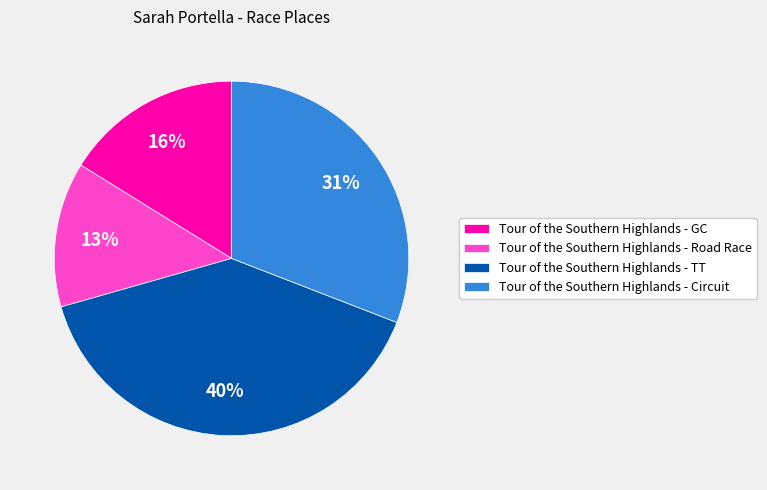

Rank the categories by value from lowest to highest.

Tour of the Southern Highlands - Road Race, Tour of the Southern Highlands - GC, Tour of the Southern Highlands - Circuit, Tour of the Southern Highlands - TT